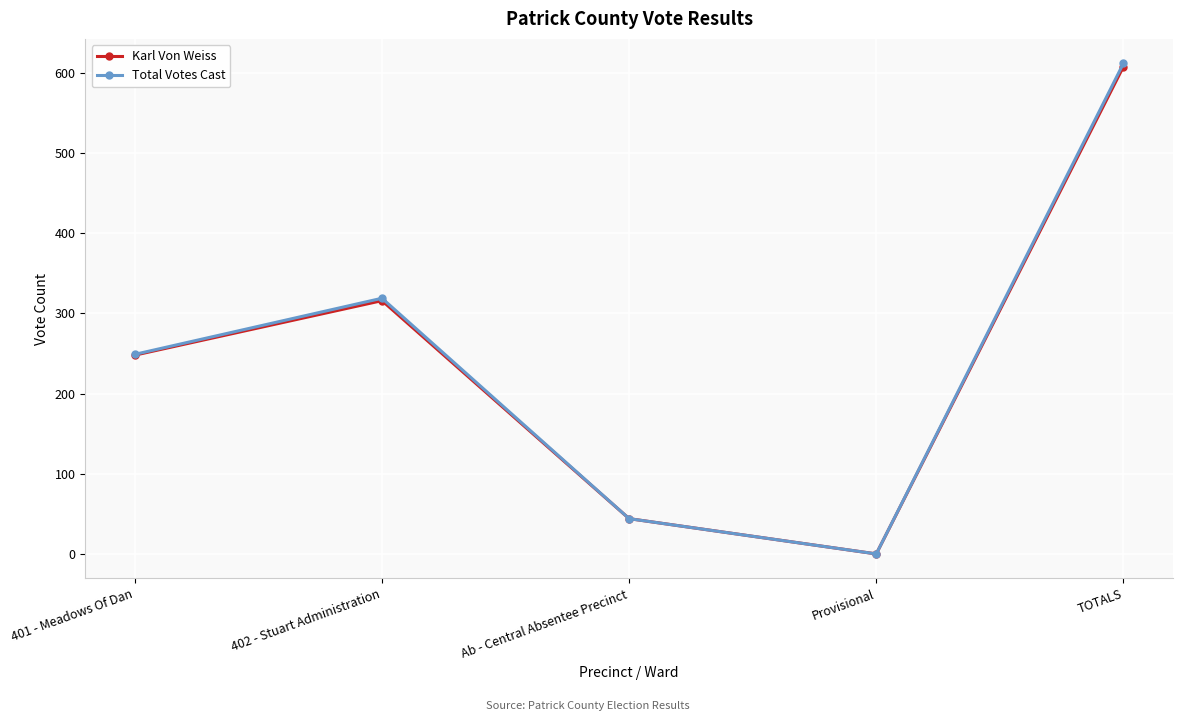

What position from the left is Provisional?

4